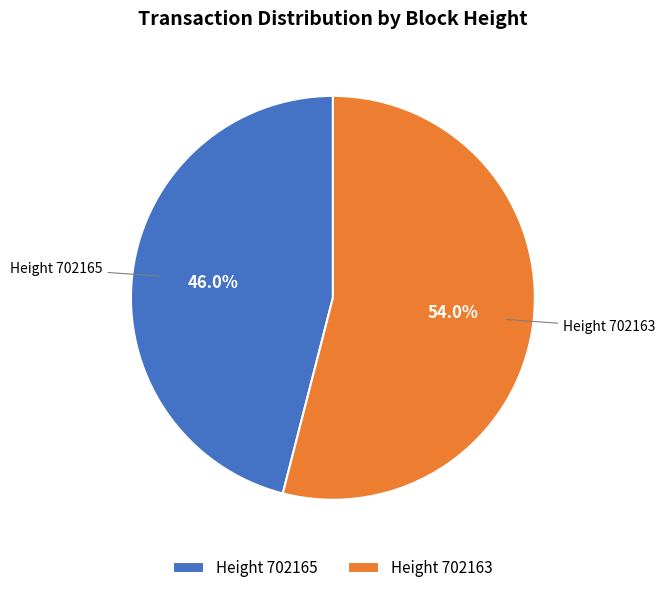

Which slice represents more than half of the pie?

Height 702163